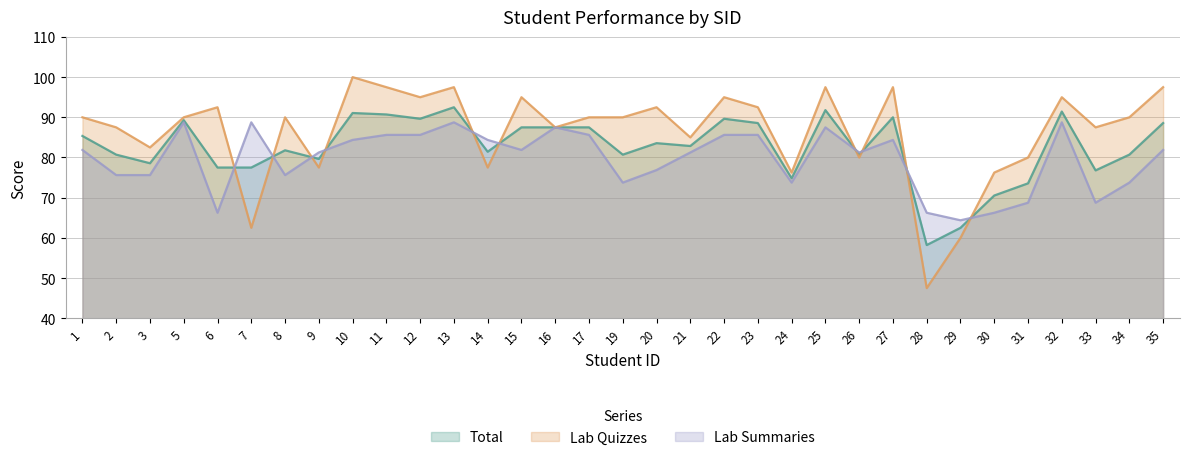

What is the value of the Total point at the 6th from the left?

77.5